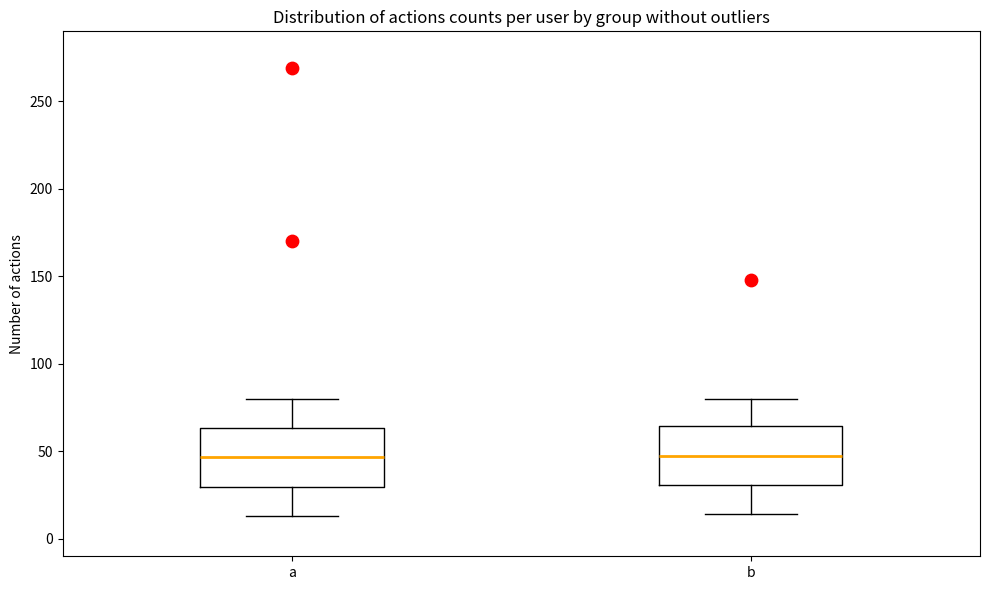

Reading left to right, transcribe this box plot: for each box, give where its median line is, the range the box spans, and where its two whiskers end, as read against the y-axis. The values are not printed on the chart, so give them approximately, as read against the axis.

a: median 45, box 30 to 65, whiskers 15 to 80
b: median 50, box 30 to 65, whiskers 15 to 80